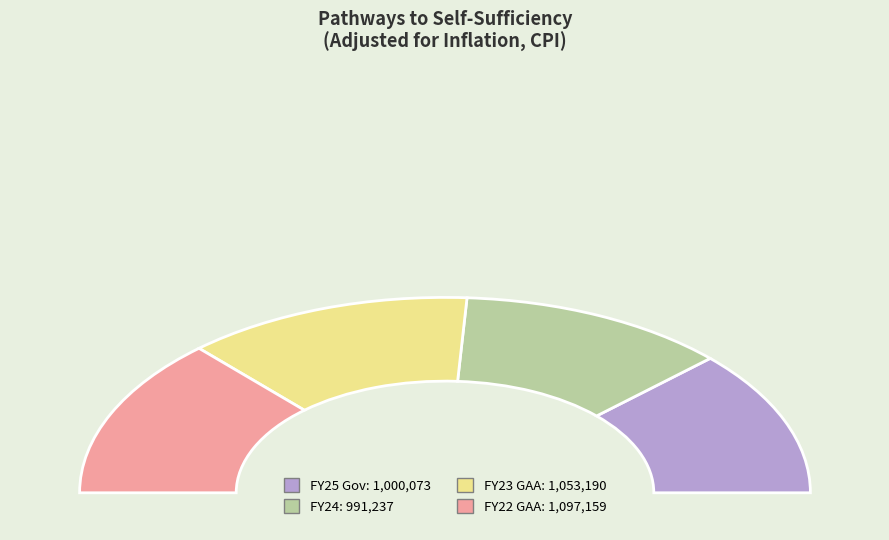

Combined, what portion of the pie is FY24 and FY22 GAA?

50.4%